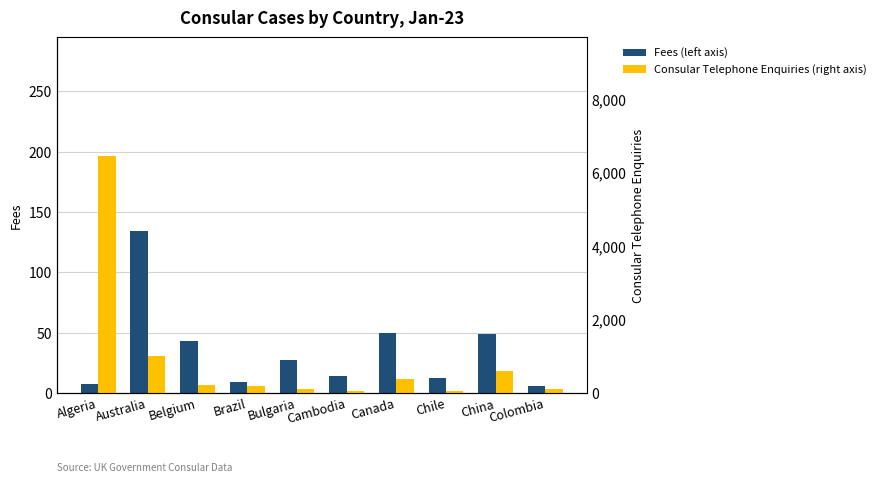

Are the bars horizontal?

No